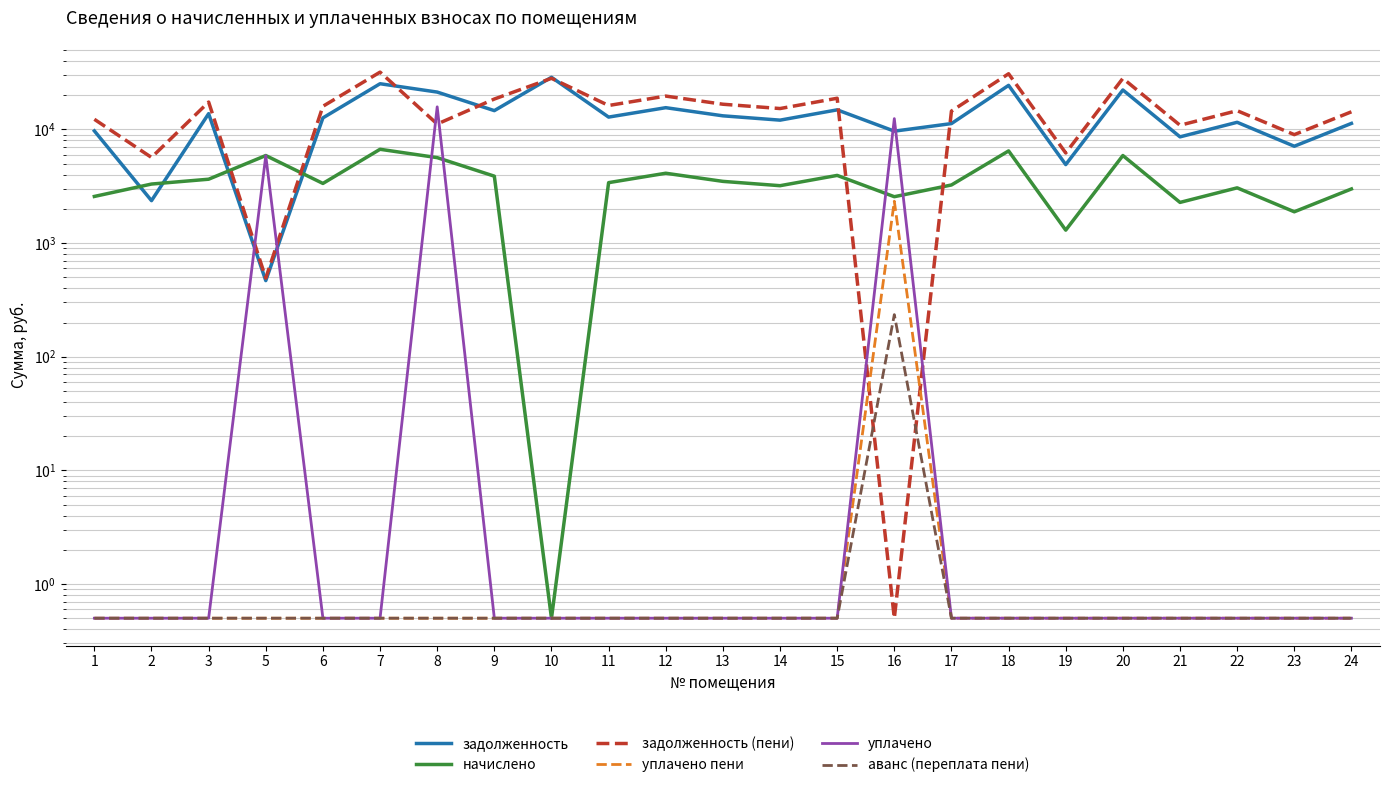

What are all the series names shown in the legend?

задолженность, начислено, задолженность (пени), уплачено пени, уплачено, аванс (переплата пени)